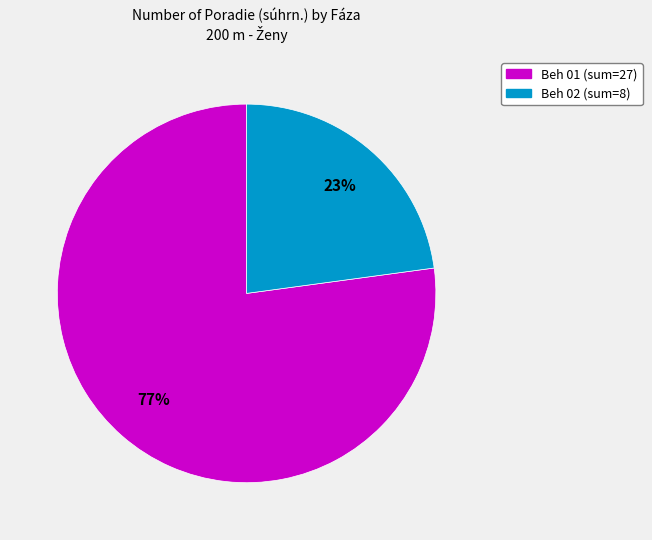

To the nearest percent, what portion does Beh 02 represent?

23%